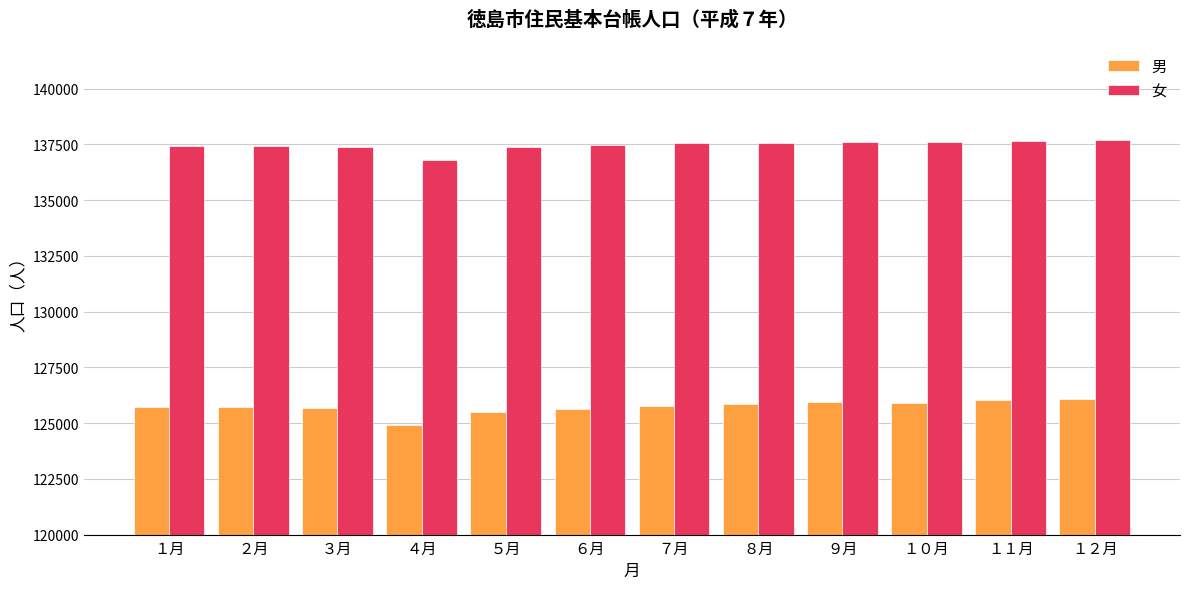

What is the minimum value shown in the chart?

124897